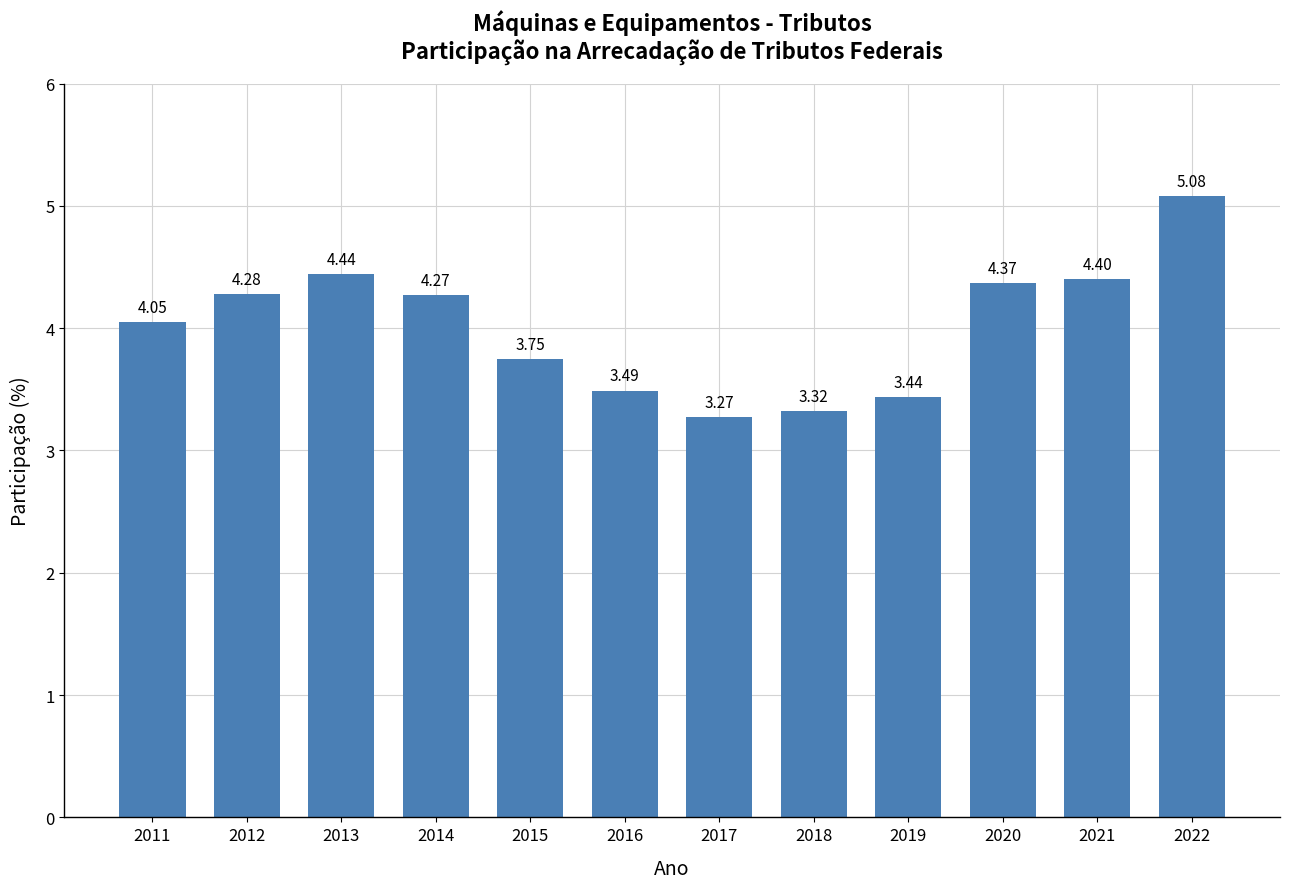

How many data points are above 4?

7